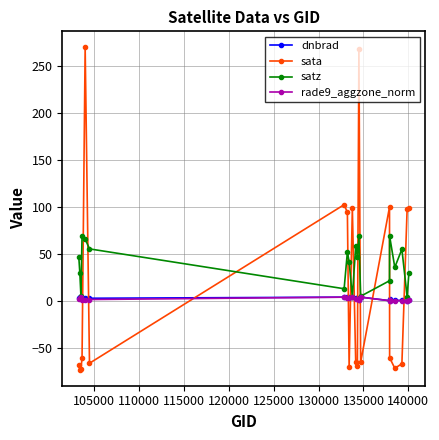

How many times do sata and dnbrad cross each other?

11